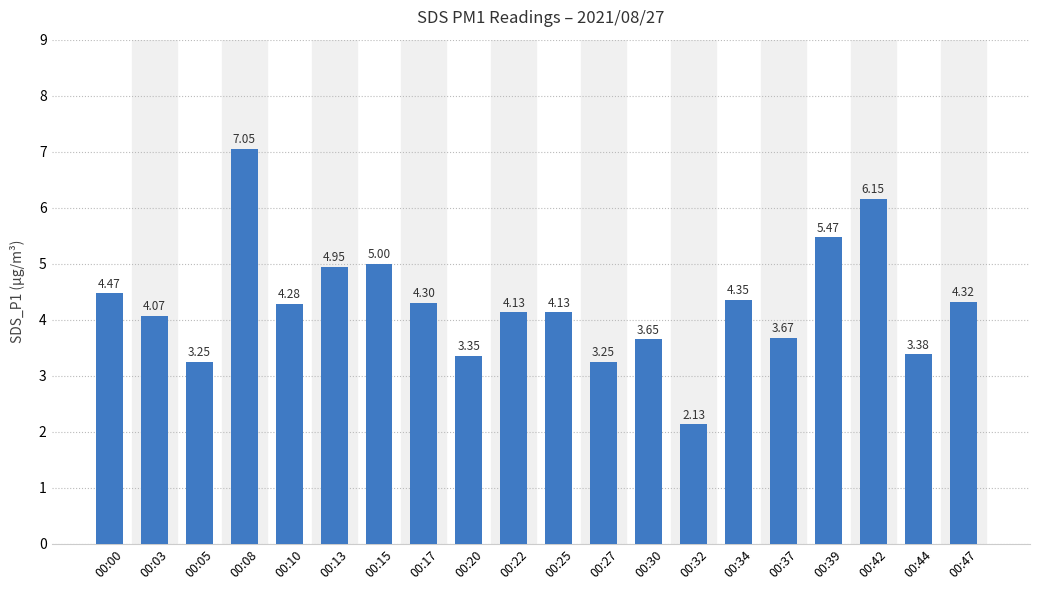

What is the difference between the values at 00:27 and 00:13?

1.7